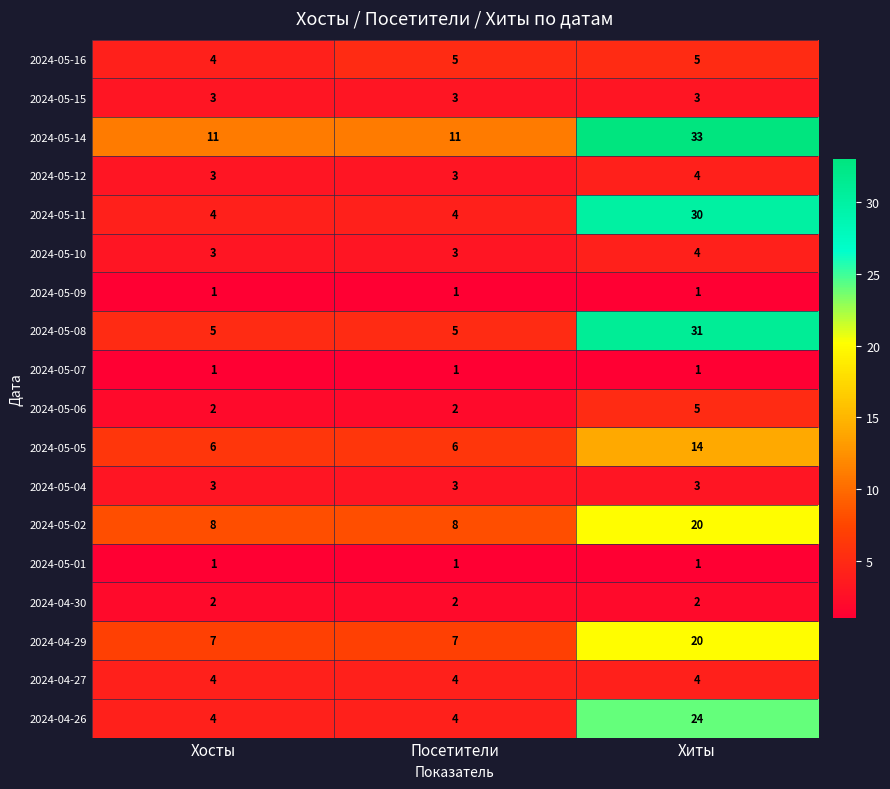

What is the total value across all series at Хосты?

72